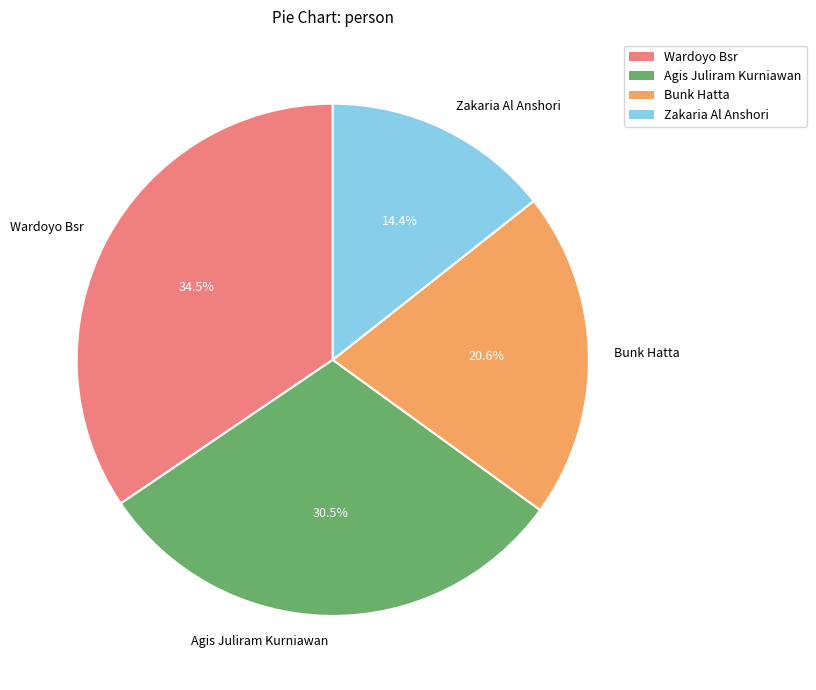

Which slice is the largest?

Wardoyo Bsr